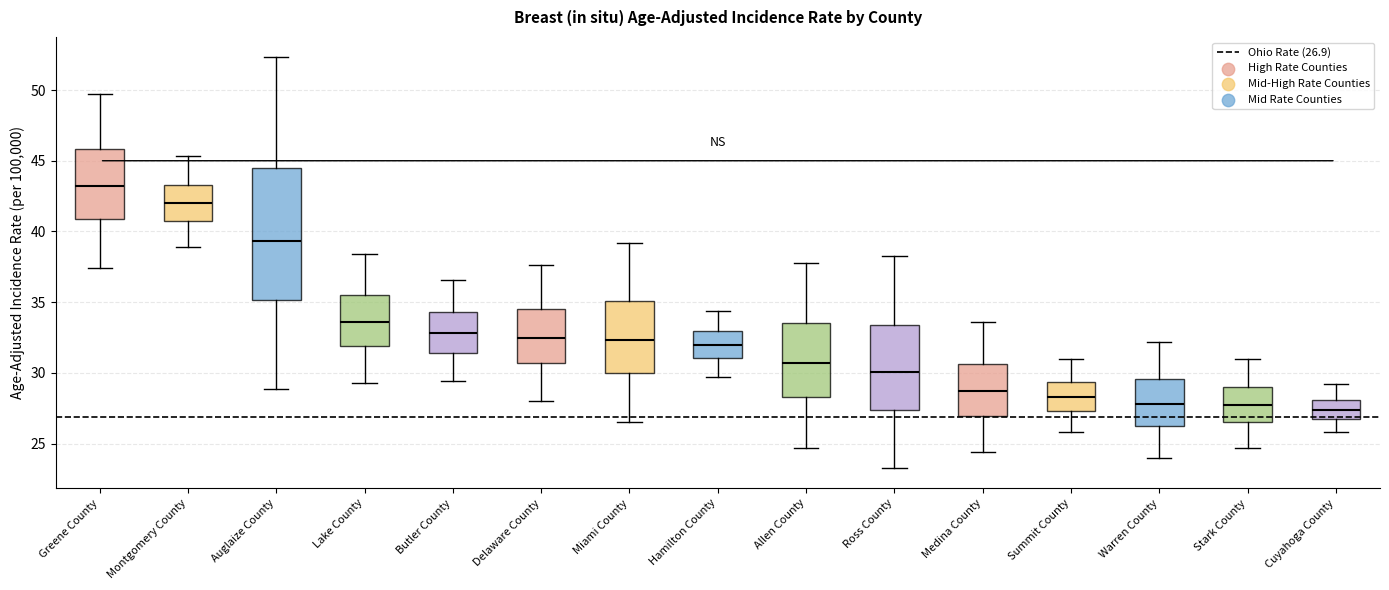

Reading left to right, read every box against the y-axis: the position of its median line, the range the box covers, and the ends of its whiskers. The values are not printed on the chart, so give them approximately, as read against the axis.

Greene County: median 43.0, box 41.0 to 46.0, whiskers 37.5 to 49.5
Montgomery County: median 42.0, box 41.0 to 43.5, whiskers 39.0 to 45.5
Auglaize County: median 39.5, box 35.0 to 44.5, whiskers 29.0 to 52.5
Lake County: median 33.5, box 32.0 to 35.5, whiskers 29.5 to 38.5
Butler County: median 33.0, box 31.5 to 34.5, whiskers 29.5 to 36.5
Delaware County: median 32.5, box 30.5 to 34.5, whiskers 28.0 to 37.5
Miami County: median 32.5, box 30.0 to 35.0, whiskers 26.5 to 39.0
Hamilton County: median 32.0, box 31.0 to 33.0, whiskers 29.5 to 34.5
Allen County: median 30.5, box 28.5 to 33.5, whiskers 24.5 to 38.0
Ross County: median 30.0, box 27.5 to 33.5, whiskers 23.5 to 38.5
Medina County: median 28.5, box 27.0 to 30.5, whiskers 24.5 to 33.5
Summit County: median 28.5, box 27.5 to 29.5, whiskers 26.0 to 31.0
Warren County: median 28.0, box 26.5 to 29.5, whiskers 24.0 to 32.0
Stark County: median 27.5, box 26.5 to 29.0, whiskers 24.5 to 31.0
Cuyahoga County: median 27.5, box 27.0 to 28.0, whiskers 26.0 to 29.0